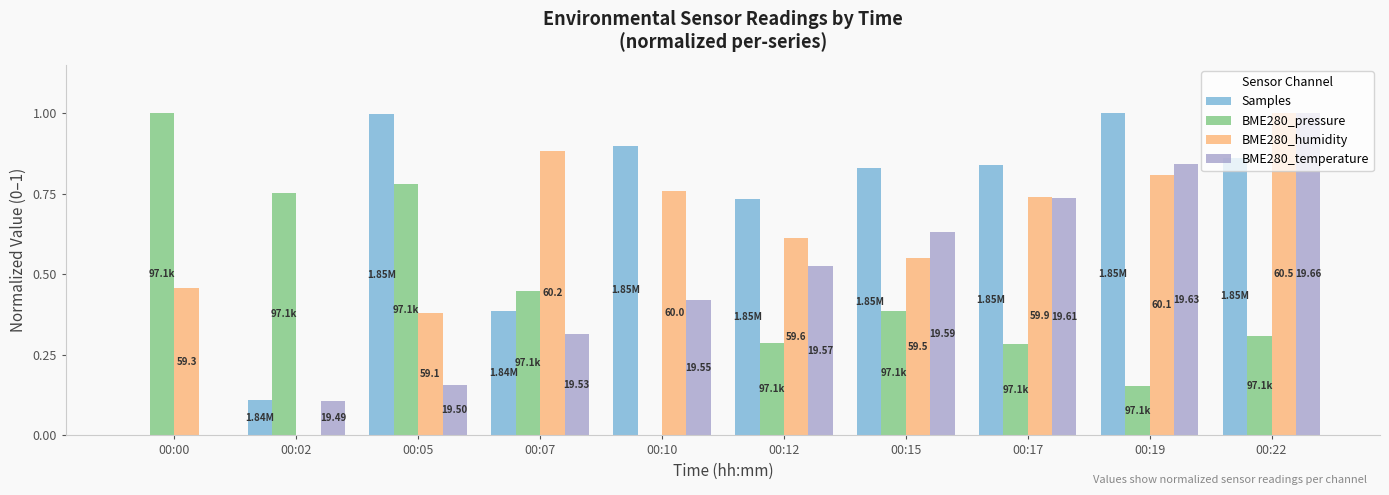

What is the sum of the BME280_temperature values at 00:19 and 00:15?

1.5